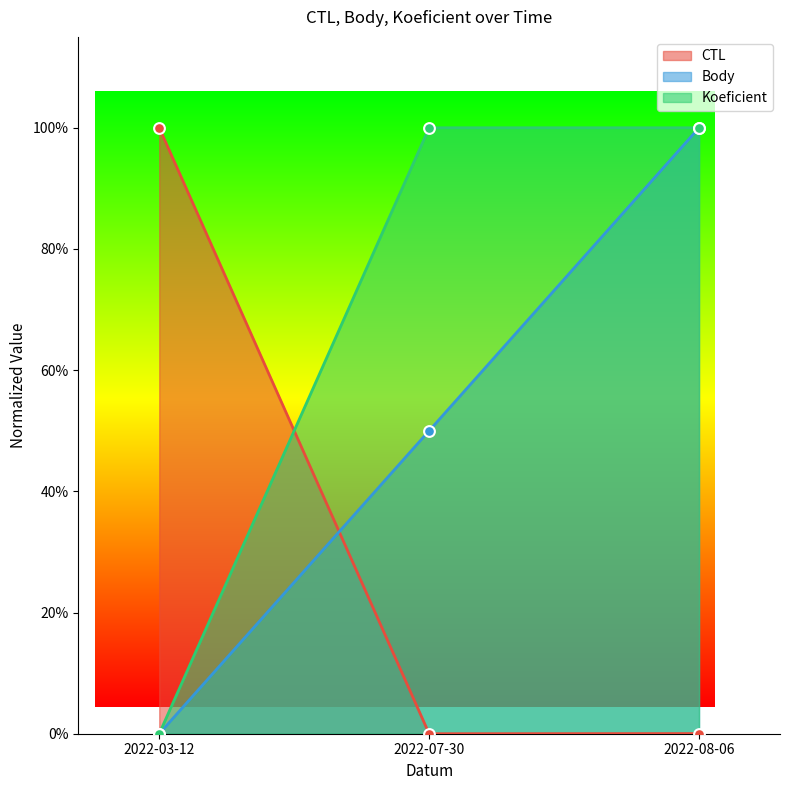

What are all the series names shown in the legend?

CTL, Body, Koeficient